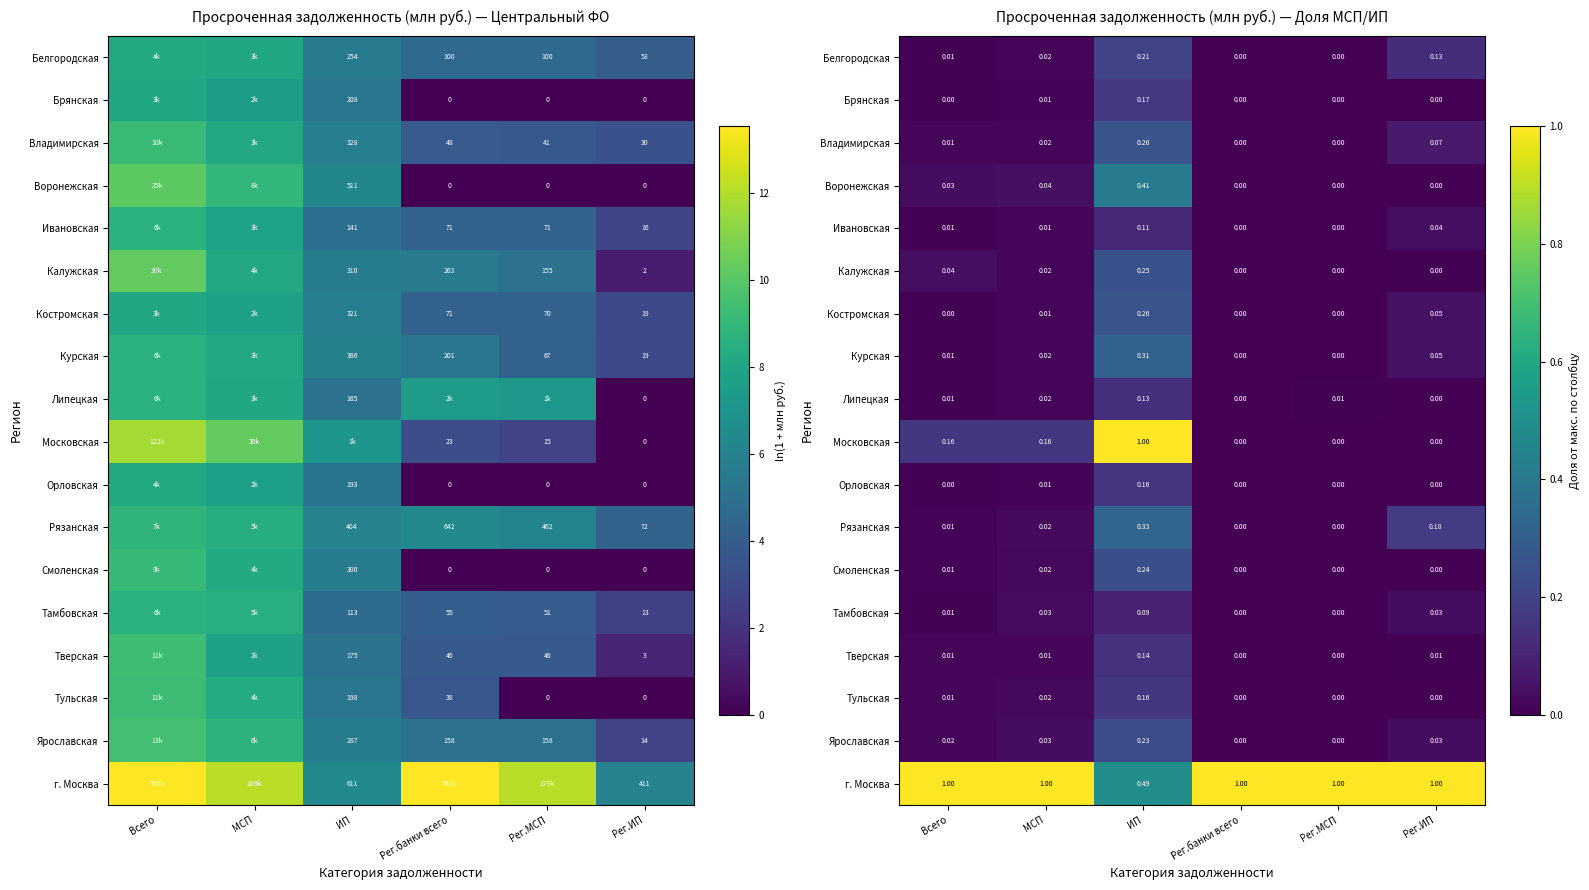

The value of Белгородская at ИП is 0.2. True or false?

True